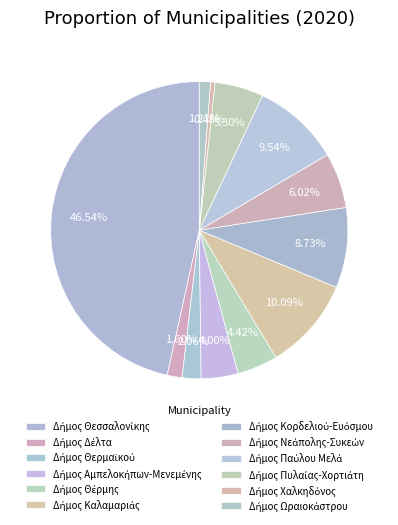

True or false: Δήμος Θερμαϊκού accounts for 7% of the total.

False